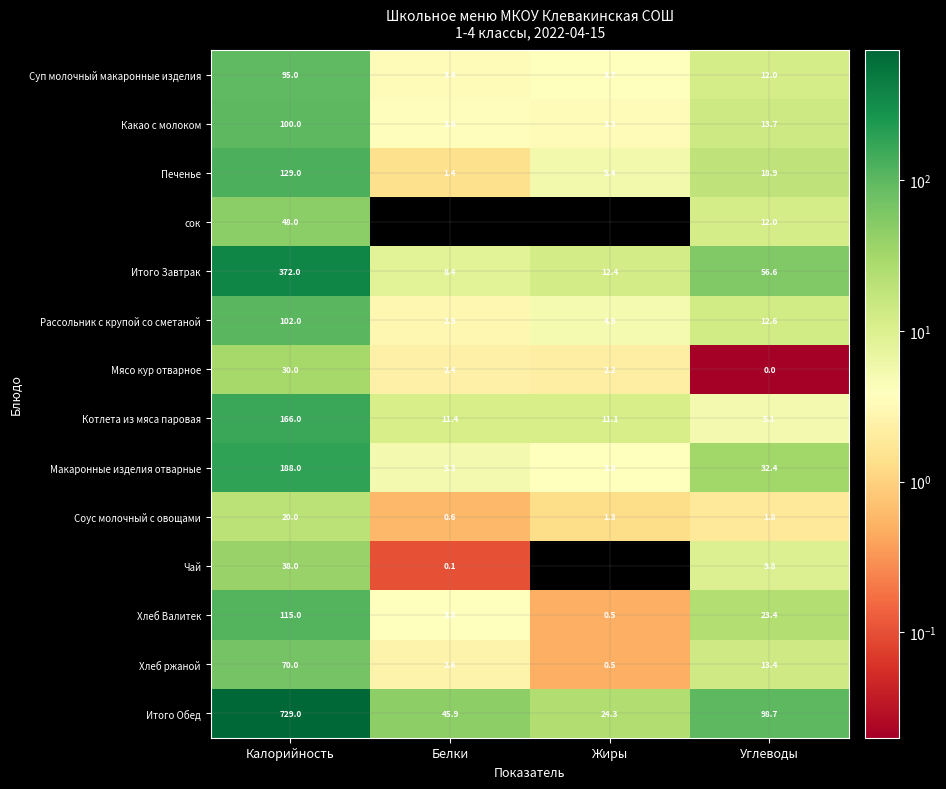

What is the difference between the maximum and minimum values in the Печенье series?

127.6